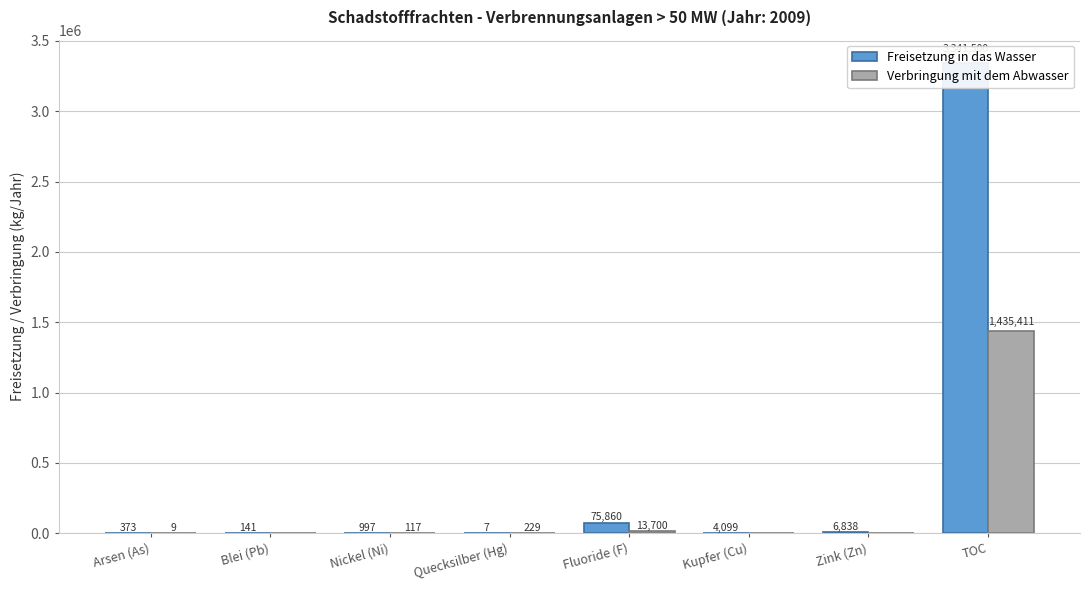

What is the difference between the highest and lowest values at Blei (Pb)?

141